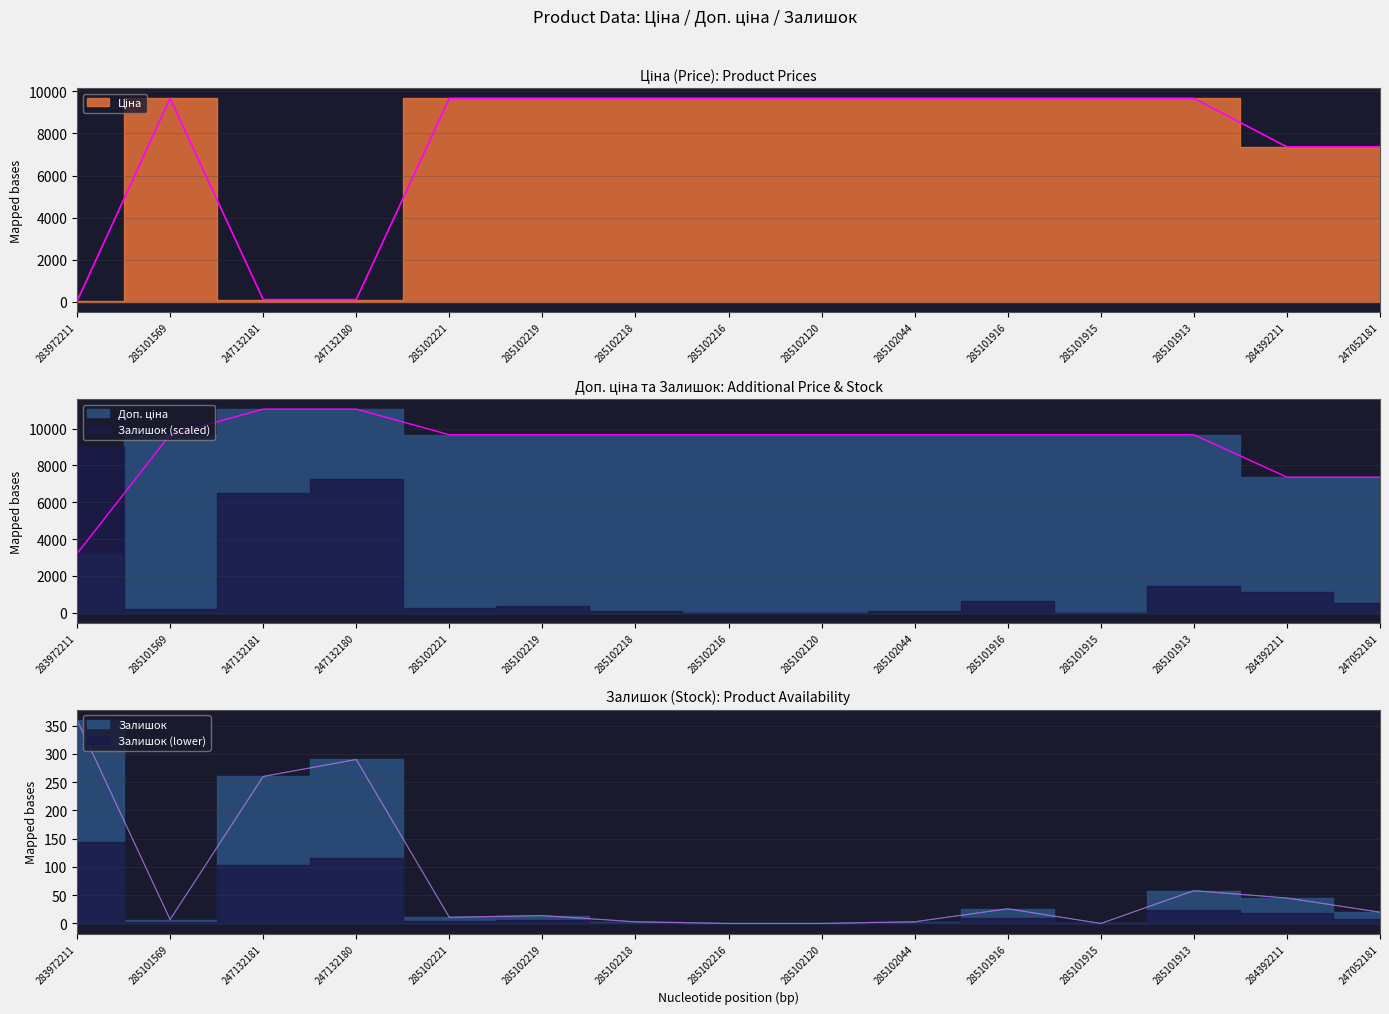

How many values in the Залишок series exceed 14?

7